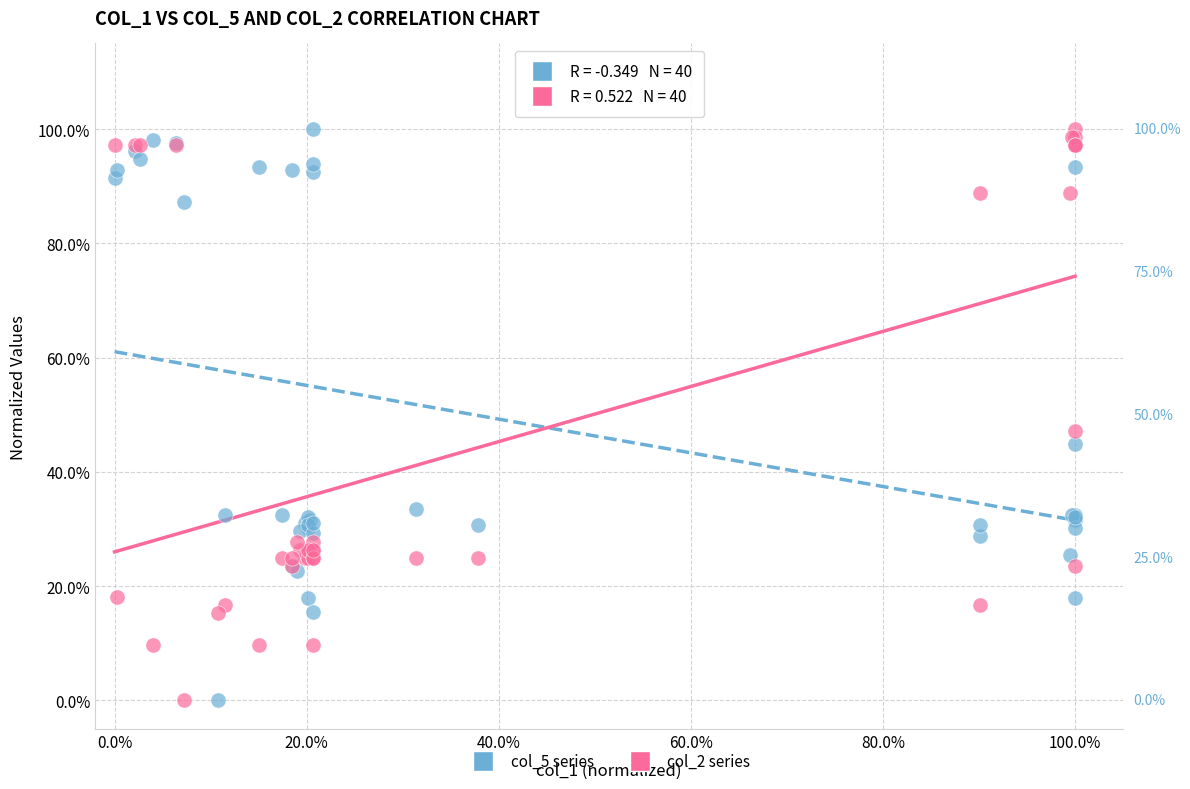

What are all the series names shown in the legend?

col_5 series, col_2 series